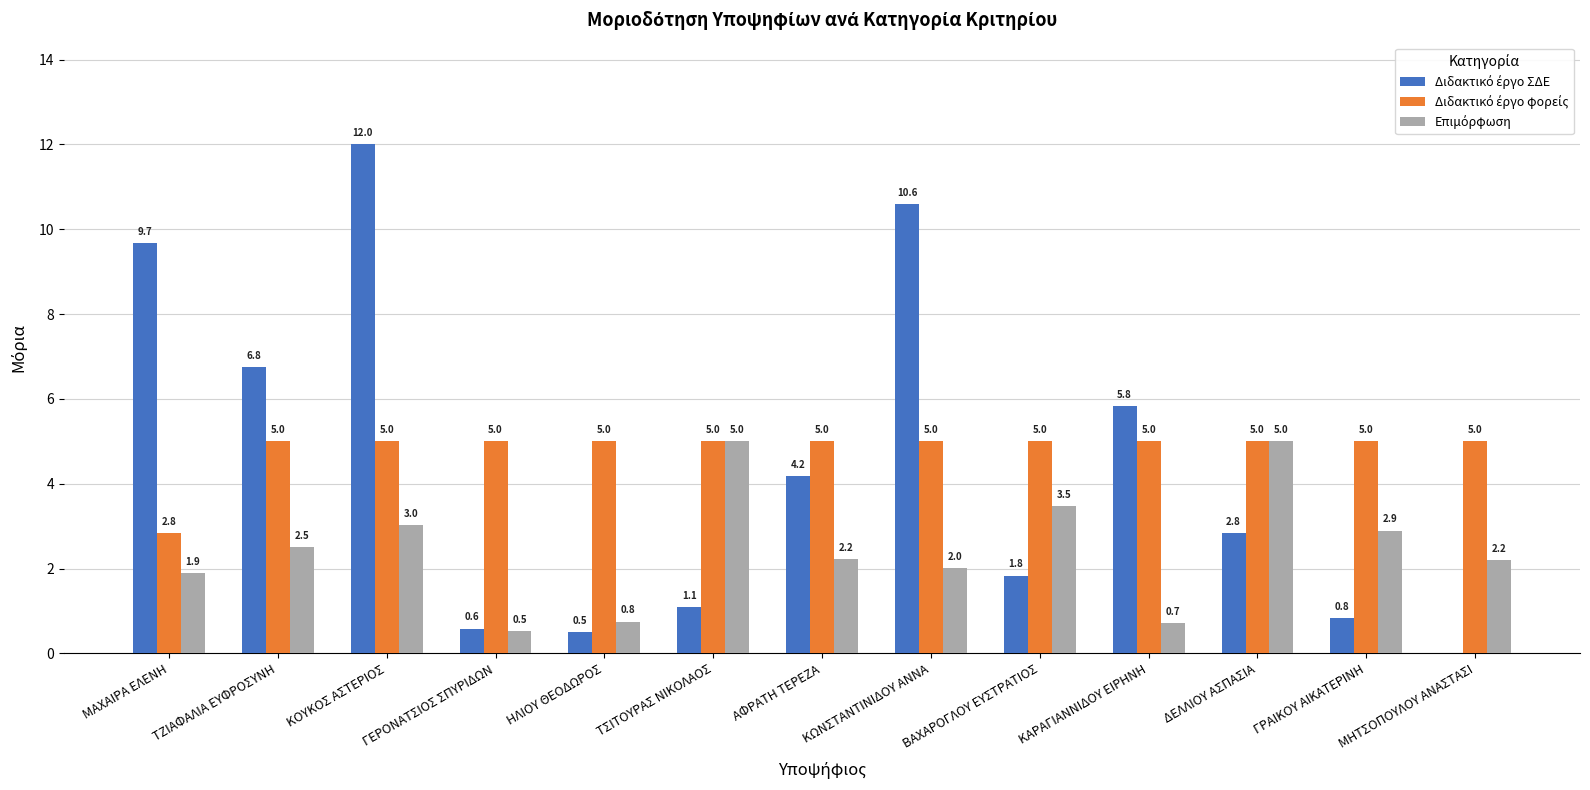

At which category is the sum across all series the highest?

ΚΟΥΚΟΣ ΑΣΤΕΡΙΟΣ